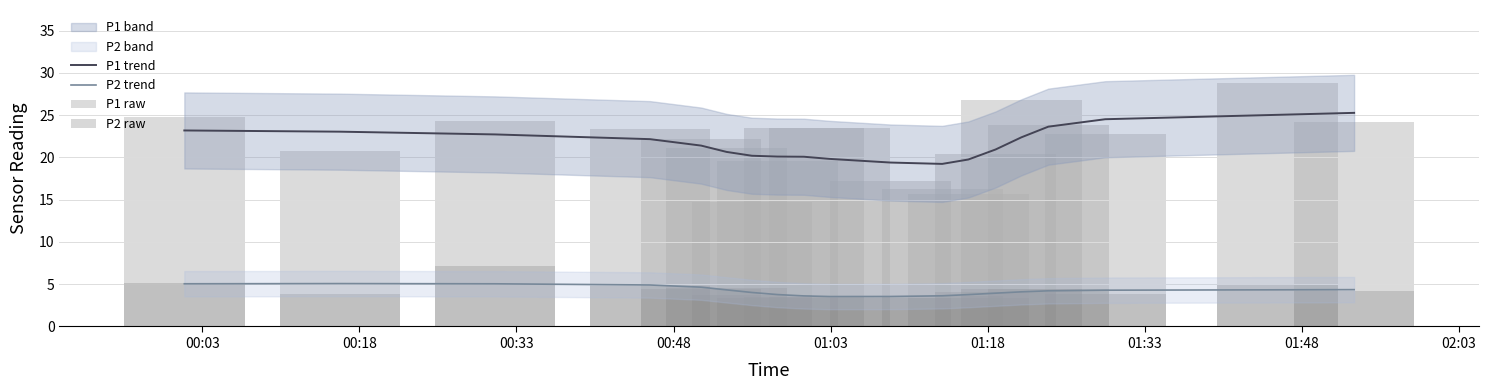

Does the chart contain stacked bars?

No